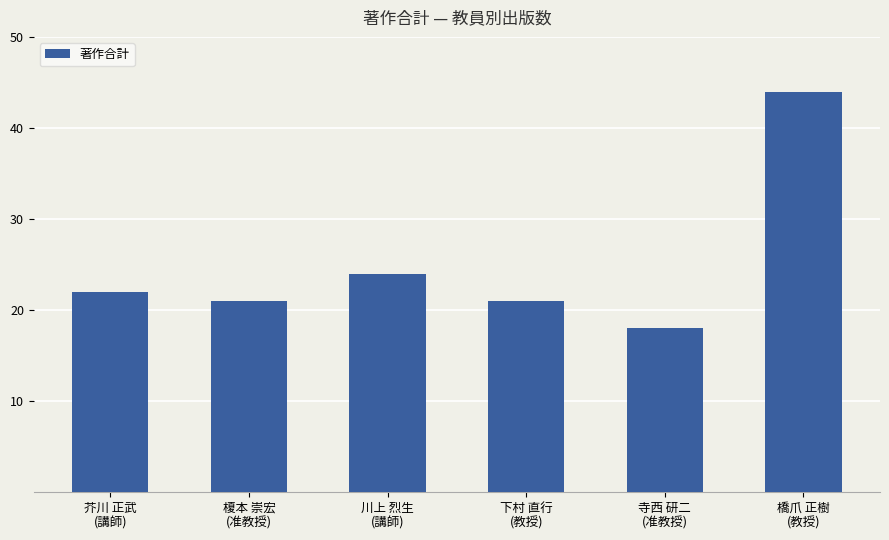

What is the label of the 5th bar from the right?

榎本 崇宏
(准教授)